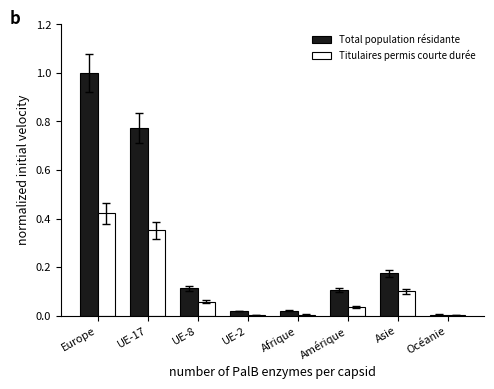

How many groups of bars are there?

8